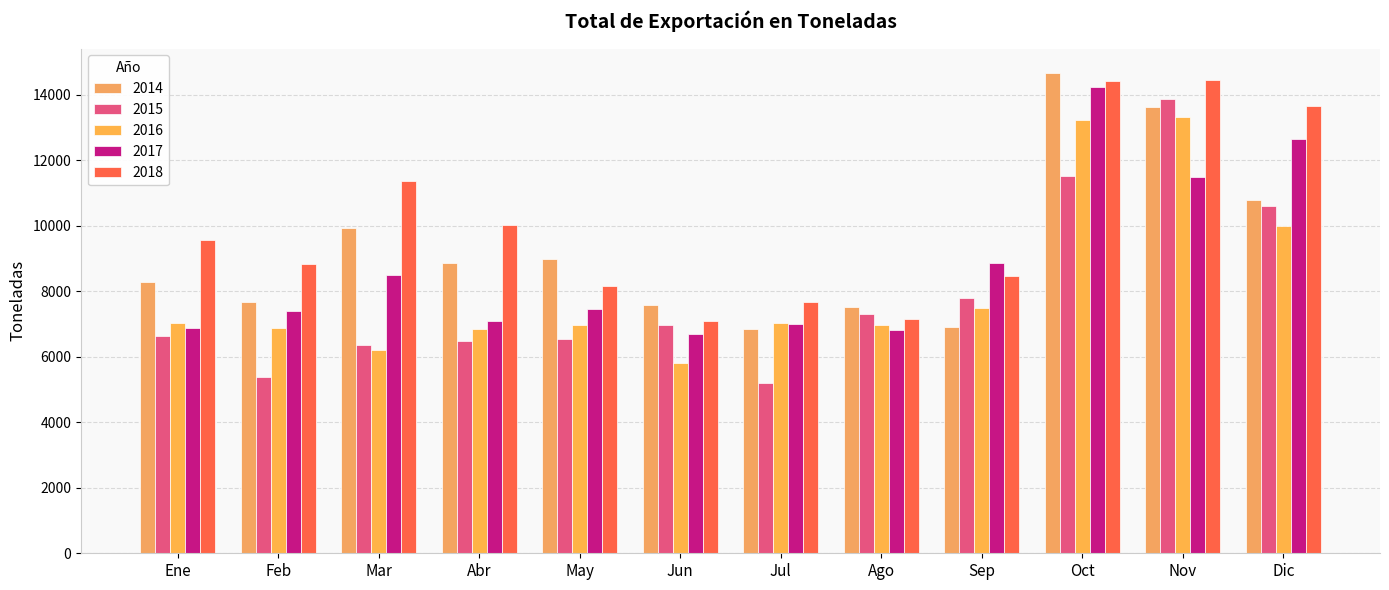

At Dic, list the series in order from smallest to largest.

2016, 2015, 2014, 2017, 2018